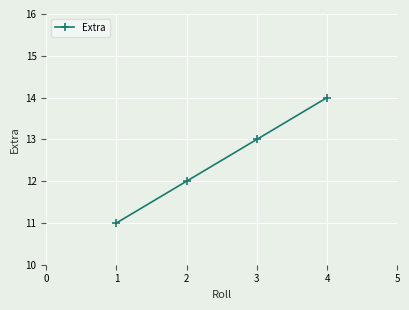

Where is the data nearest to the value 12?

2